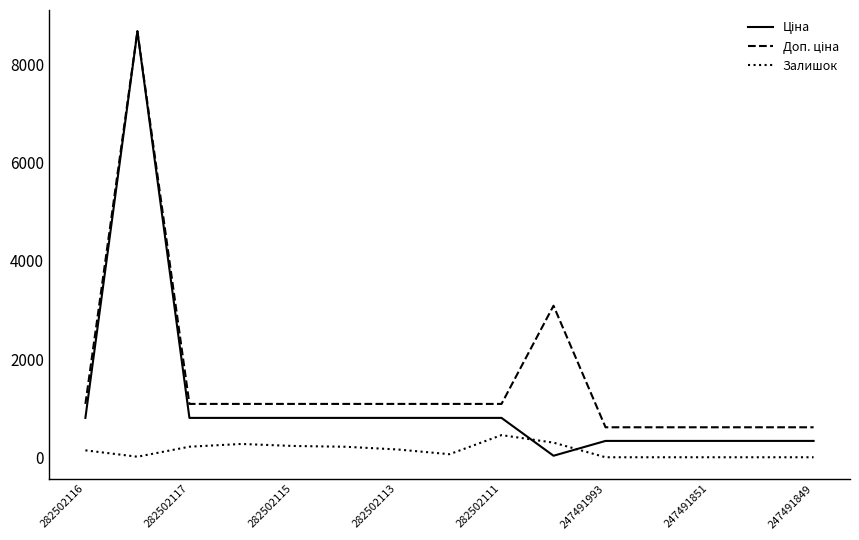

Does the chart have visible grid lines?

No